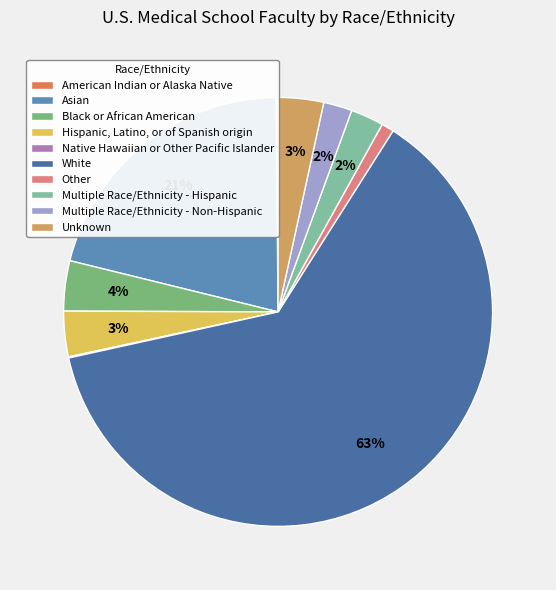

Which category has the smallest portion of the pie?

Native Hawaiian or Other Pacific Islander